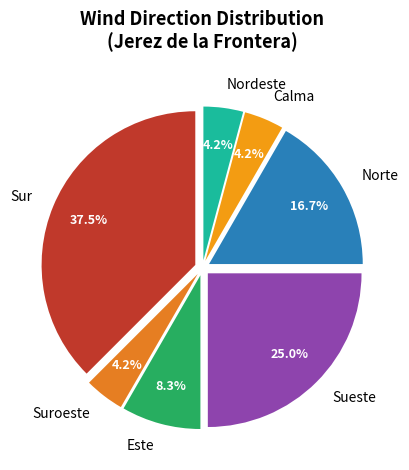

How many segments does this pie chart have?

7